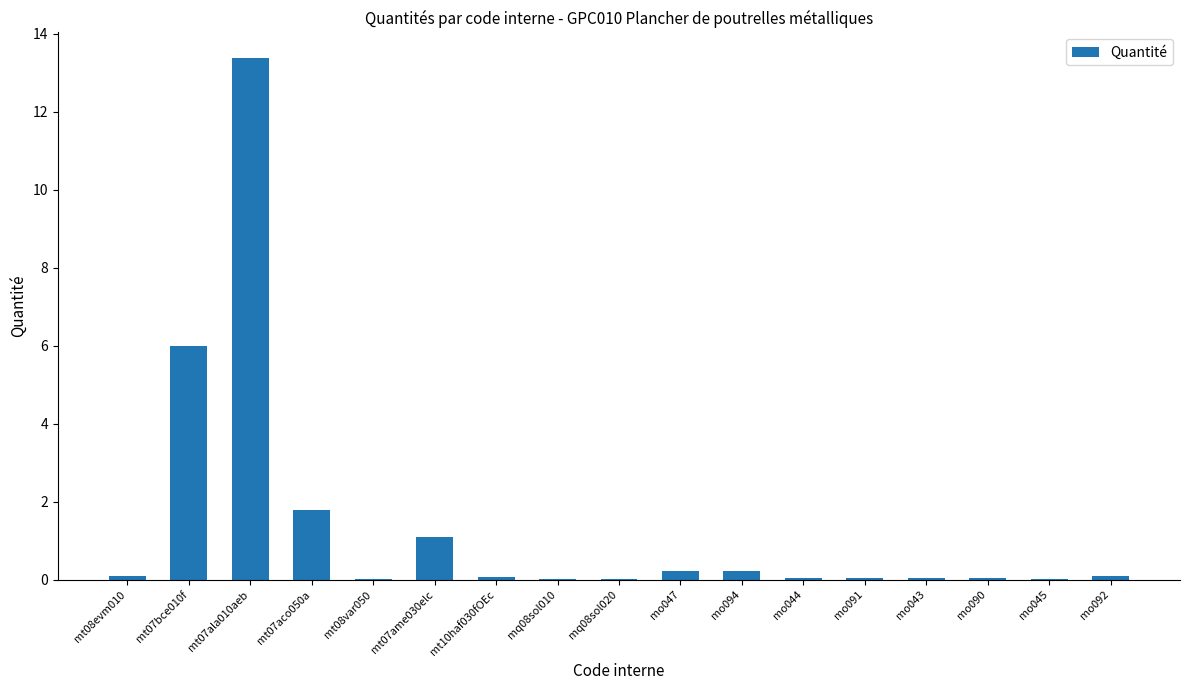

At which category does the chart reach its peak across all series?

mt07ala010aeb